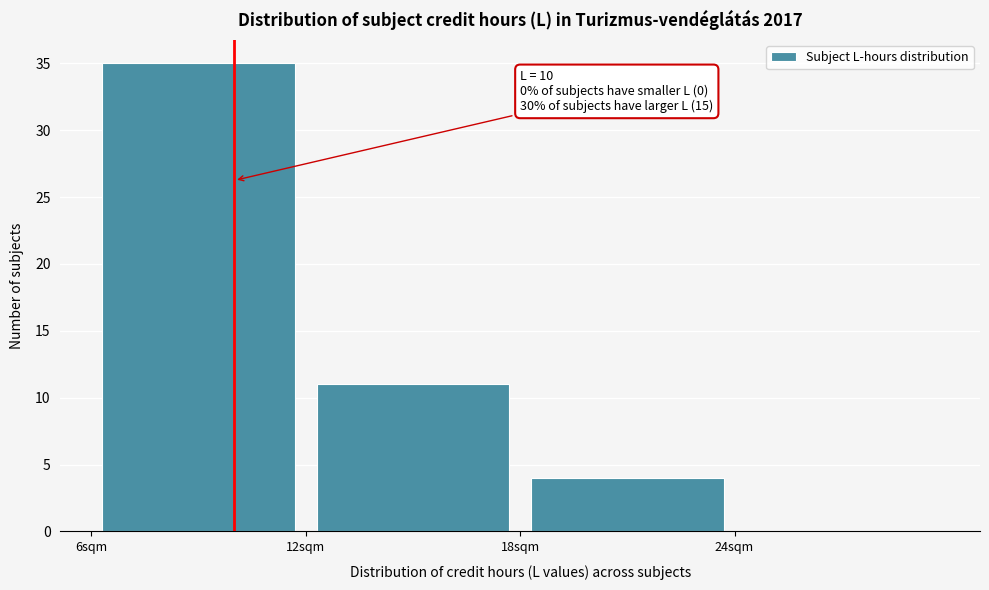

Which range on the x-axis has the tallest bar?

6 to 12